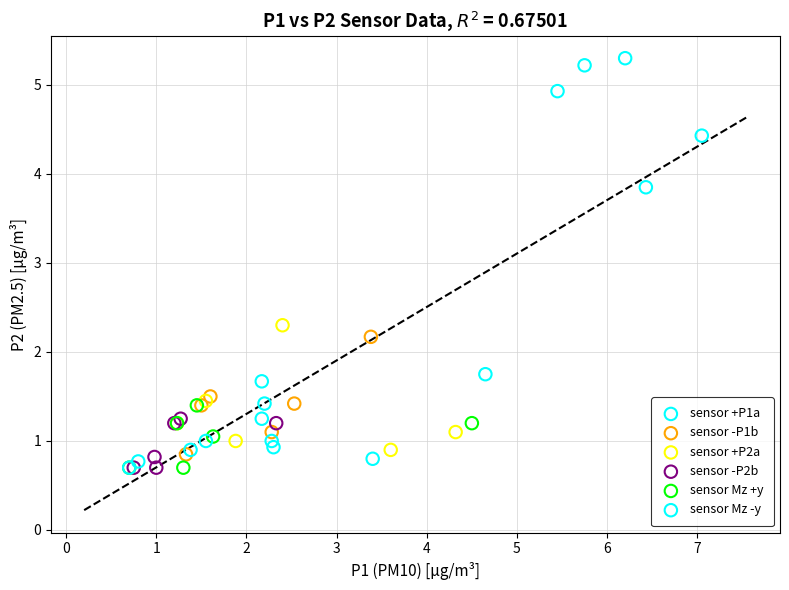

What are all the series names shown in the legend?

sensor +P1a, sensor -P1b, sensor +P2a, sensor -P2b, sensor Mz +y, sensor Mz -y